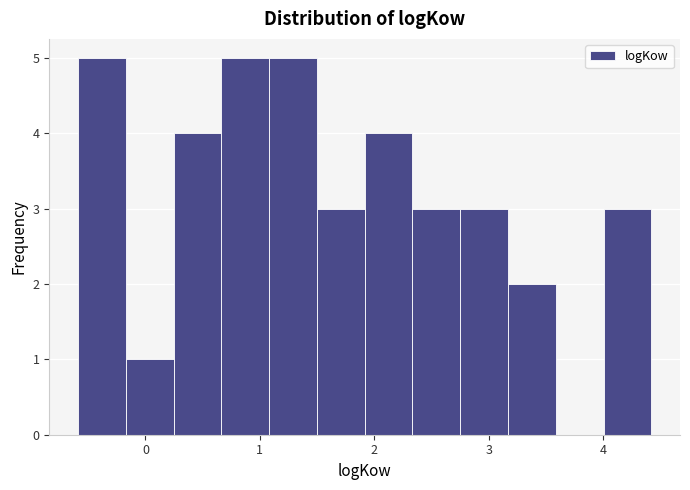

Reading left to right, list every bar in this chart as the range it spans on the x-axis followed by its height. Neither the bar edges nor the heights are printed on the chart, so give them approximately, as read against the axes.

-0.6 to -0.2: 5
-0.2 to 0.2: 1
0.2 to 0.7: 4
0.7 to 1.1: 5
1.1 to 1.5: 5
1.5 to 1.9: 3
1.9 to 2.3: 4
2.3 to 2.8: 3
2.8 to 3.2: 3
3.2 to 3.6: 2
3.6 to 4.0: 0
4.0 to 4.4: 3